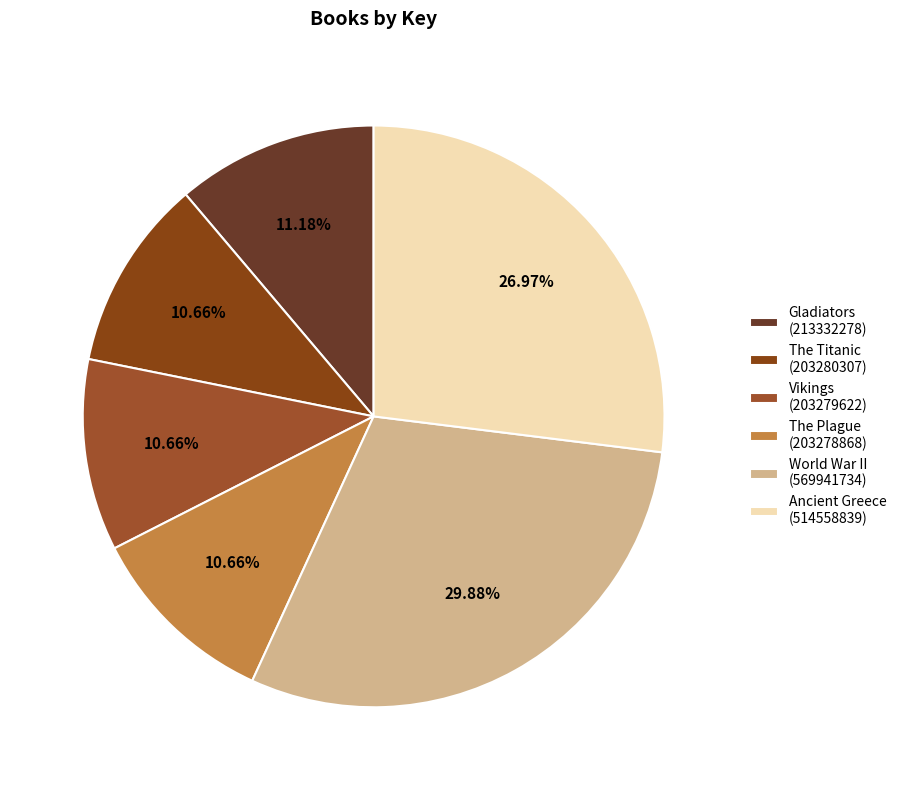

How many segments does this pie chart have?

6